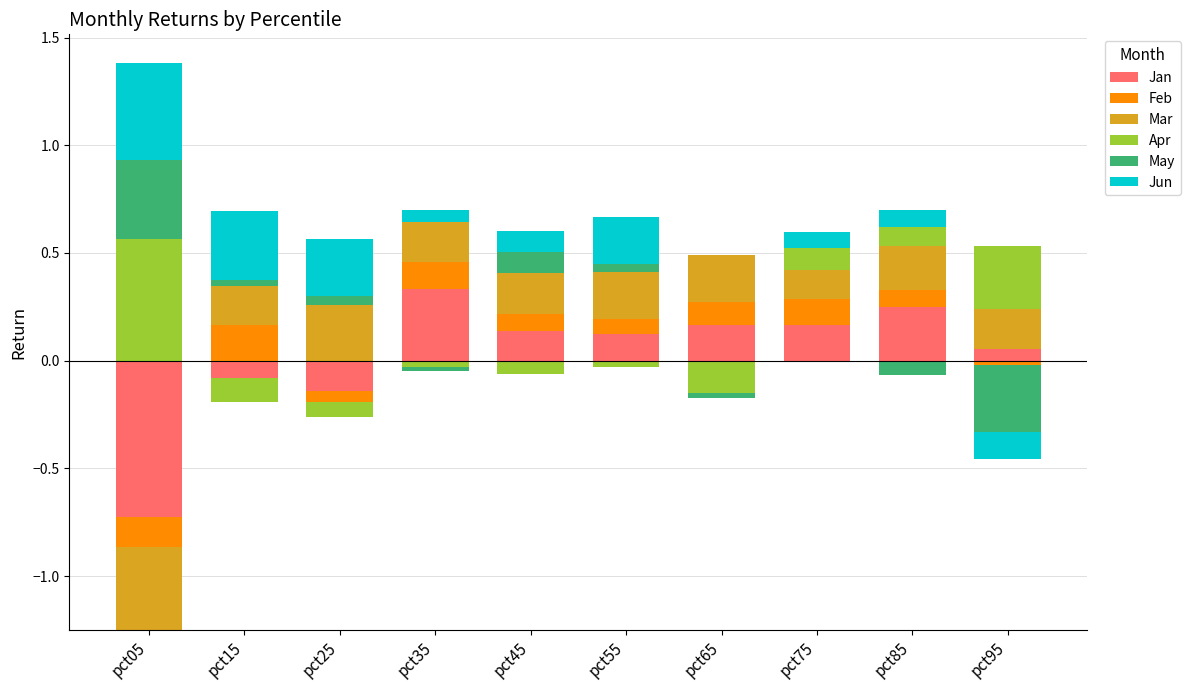

How many bars are there in total?

60